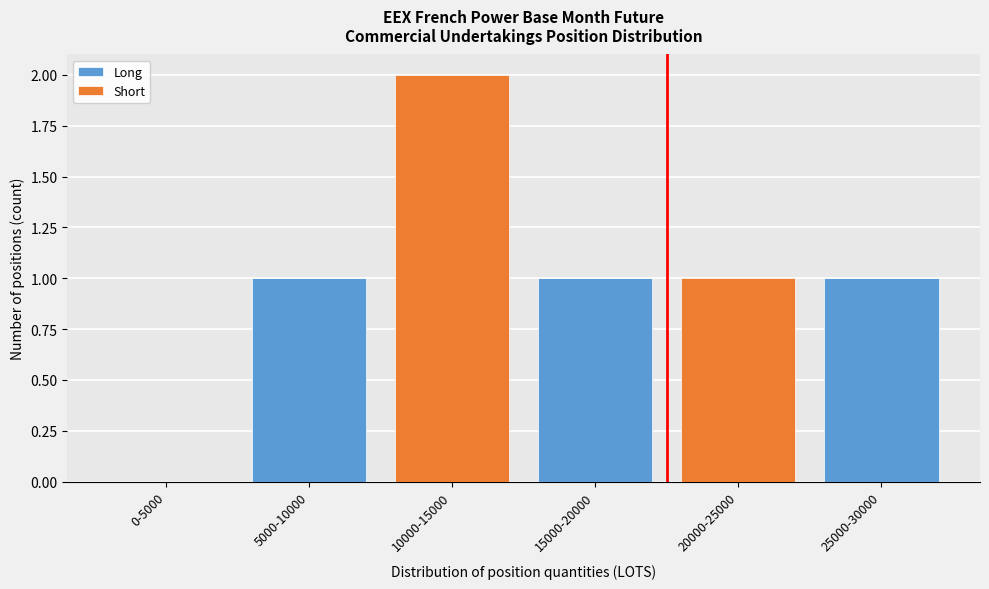

Reading left to right, transcribe the values for Long.

0-5000=0	5000-10000=1	10000-15000=0	15000-20000=1	20000-25000=0	25000-30000=1